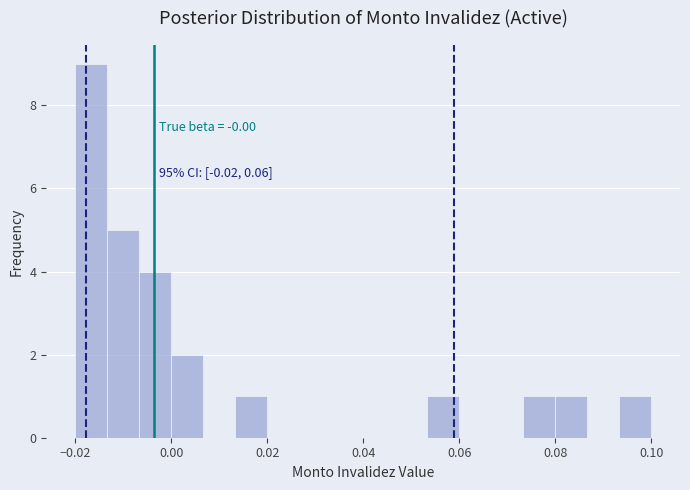

Read against the x-axis, roughly where is the centre of the tallest bar?

-0.016